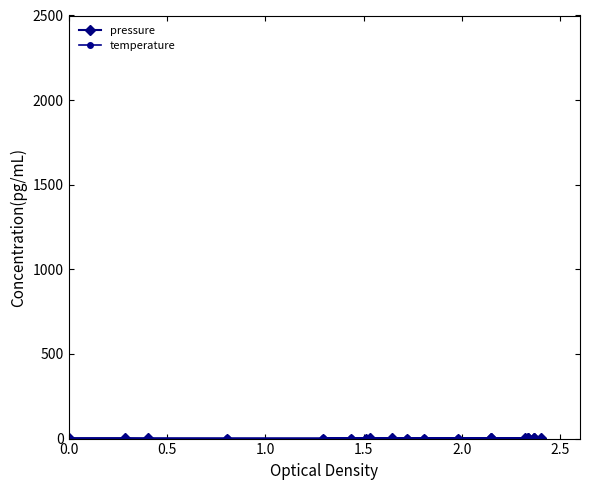

What is the spread (max minus min) of values at 0.0?

1.4